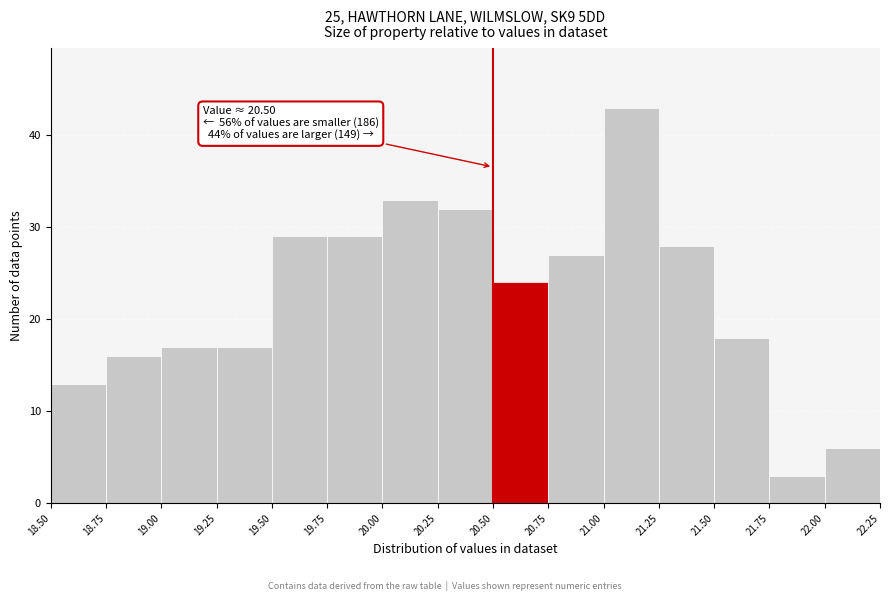

Which range on the x-axis has the tallest bar?

21.00 to 21.25